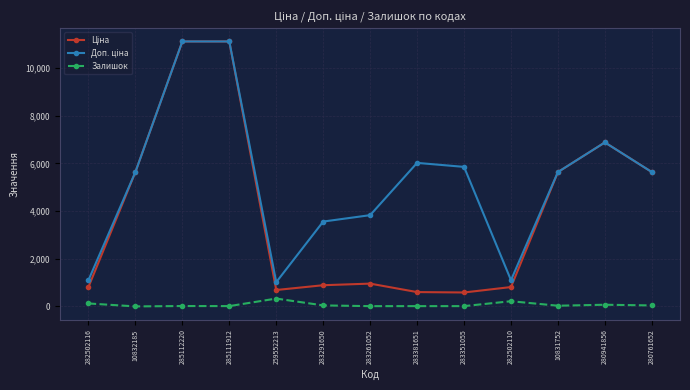

What is the maximum value shown in the chart?

11113.6